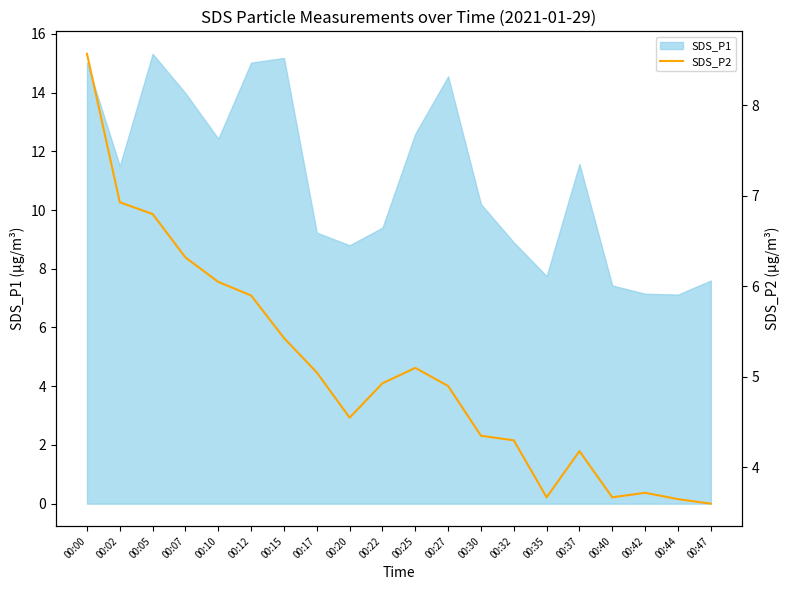

The SDS_P1 series shows 7.6 at 00:47. True or false?

True